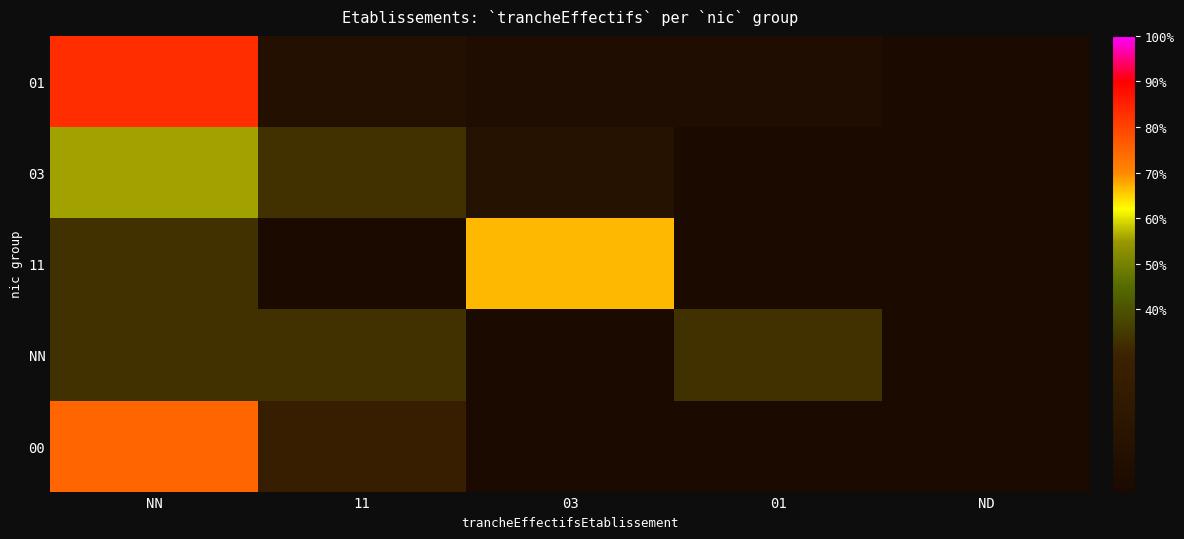

Between 11 and 01, which is larger?

11